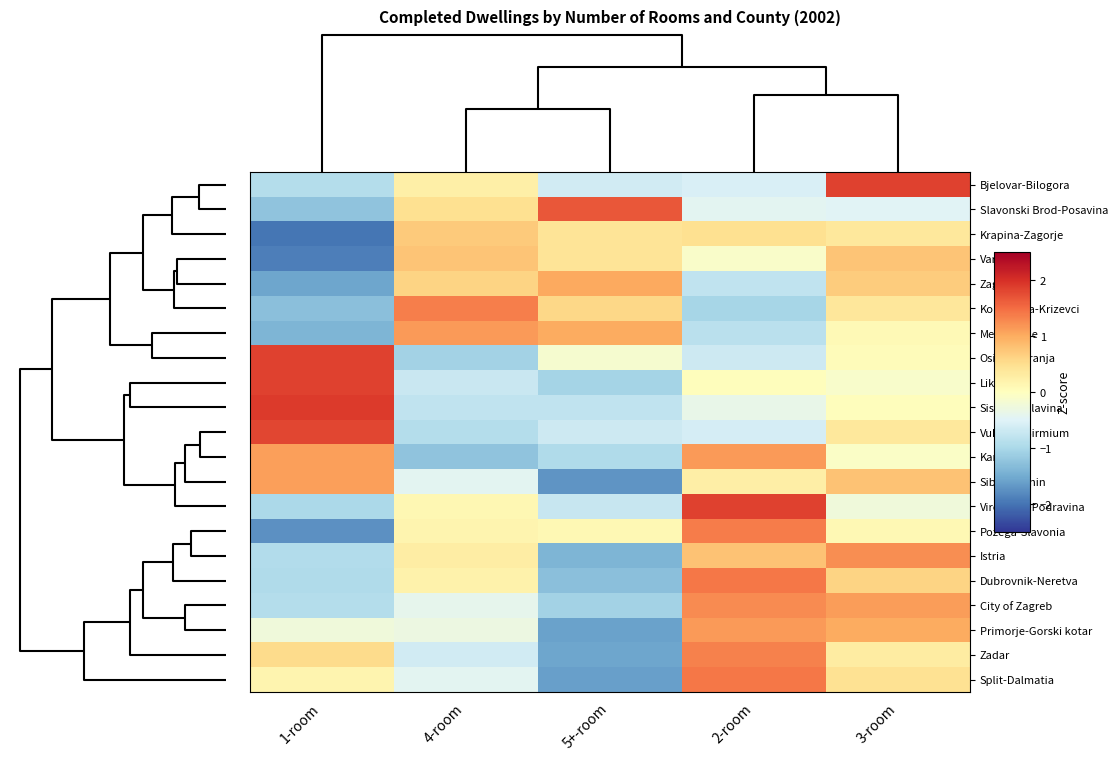

Reading right to left, transcribe all the data shown in this chart.

Bjelovar-Bilogora: 3-room=1.8	2-room=-0.6	5+-room=-0.6	4-room=0.2	1-room=-0.9
Slavonski Brod-Posavina: 3-room=-0.5	2-room=-0.4	5+-room=1.7	4-room=0.5	1-room=-1.2
Krapina-Zagorje: 3-room=0.4	2-room=0.5	5+-room=0.4	4-room=0.7	1-room=-2.0
Varazdin: 3-room=0.8	2-room=-0.1	5+-room=0.4	4-room=0.8	1-room=-1.9
Zagreb: 3-room=0.7	2-room=-0.8	5+-room=1.0	4-room=0.6	1-room=-1.6
Koprivnica-Krizevci: 3-room=0.4	2-room=-1.0	5+-room=0.6	4-room=1.3	1-room=-1.3
Medjimurje: 3-room=0.1	2-room=-0.8	5+-room=1.0	4-room=1.1	1-room=-1.4
Osijek-Baranja: 3-room=0.0	2-room=-0.7	5+-room=-0.1	4-room=-1.1	1-room=1.8
Lika-Senj: 3-room=-0.1	2-room=0.0	5+-room=-1.1	4-room=-0.7	1-room=1.8
Sisak-Moslavina: 3-room=0.0	2-room=-0.4	5+-room=-0.8	4-room=-0.8	1-room=1.9
Vukovar-Sirmium: 3-room=0.4	2-room=-0.6	5+-room=-0.7	4-room=-0.9	1-room=1.8
Karlovac: 3-room=-0.1	2-room=1.2	5+-room=-0.9	4-room=-1.2	1-room=1.1
Sibenik-Knin: 3-room=0.8	2-room=0.3	5+-room=-1.7	4-room=-0.4	1-room=1.1
Virovitica-Podravina: 3-room=-0.2	2-room=1.8	5+-room=-0.7	4-room=0.1	1-room=-1.0
Pozega-Slavonia: 3-room=0.1	2-room=1.4	5+-room=0.1	4-room=0.2	1-room=-1.8
Istria: 3-room=1.2	2-room=0.8	5+-room=-1.4	4-room=0.3	1-room=-0.9
Dubrovnik-Neretva: 3-room=0.6	2-room=1.4	5+-room=-1.3	4-room=0.2	1-room=-1.0
City of Zagreb: 3-room=1.1	2-room=1.3	5+-room=-1.1	4-room=-0.4	1-room=-0.9
Primorje-Gorski kotar: 3-room=1.0	2-room=1.1	5+-room=-1.6	4-room=-0.3	1-room=-0.2
Zadar: 3-room=0.3	2-room=1.3	5+-room=-1.6	4-room=-0.6	1-room=0.5
Split-Dalmatia: 3-room=0.5	2-room=1.4	5+-room=-1.6	4-room=-0.4	1-room=0.2